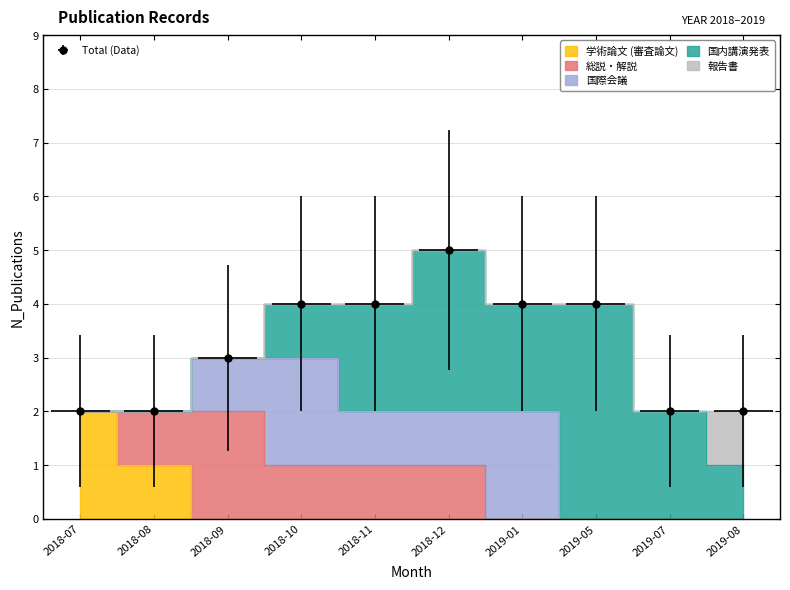

What is the label of the 10th point from the left?

2019-08